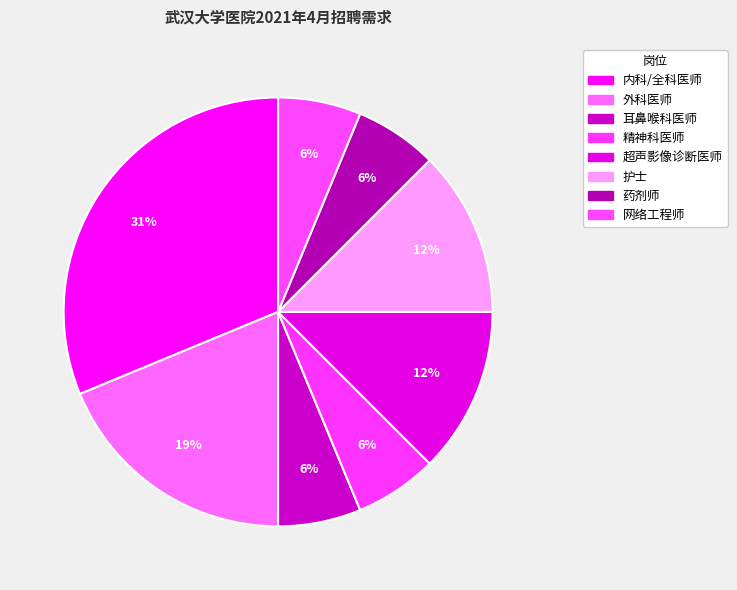

Count the number of slices in the pie.

8